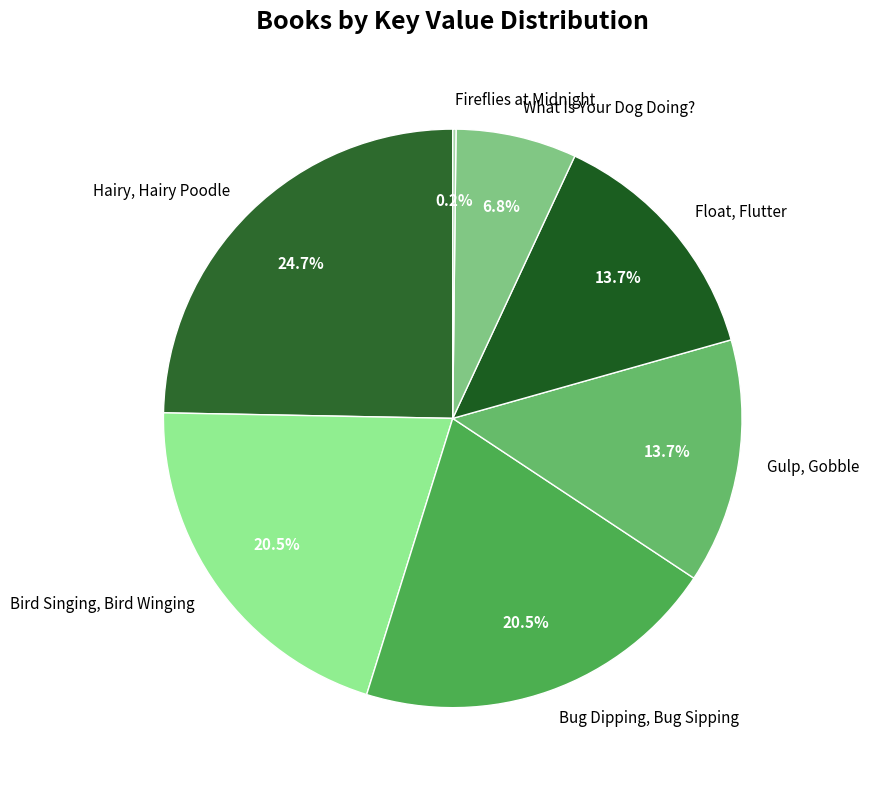

Combined, do Gulp, Gobble and Float, Flutter account for over 50%?

No